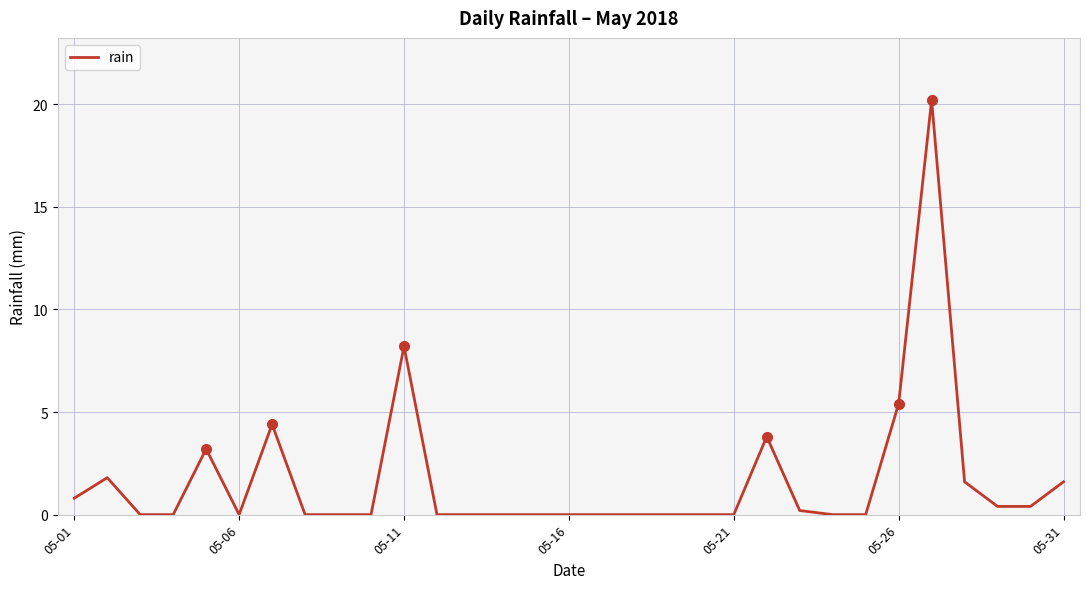

Count the number of data series in this chart.

1